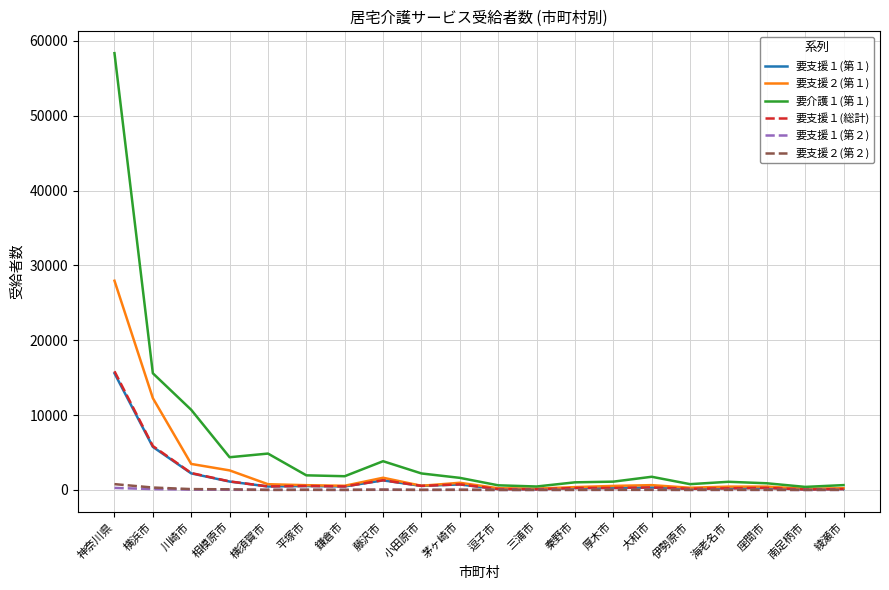

What is the difference between the 要支援１(第２) values at 南足柄市 and 相模原市?

19